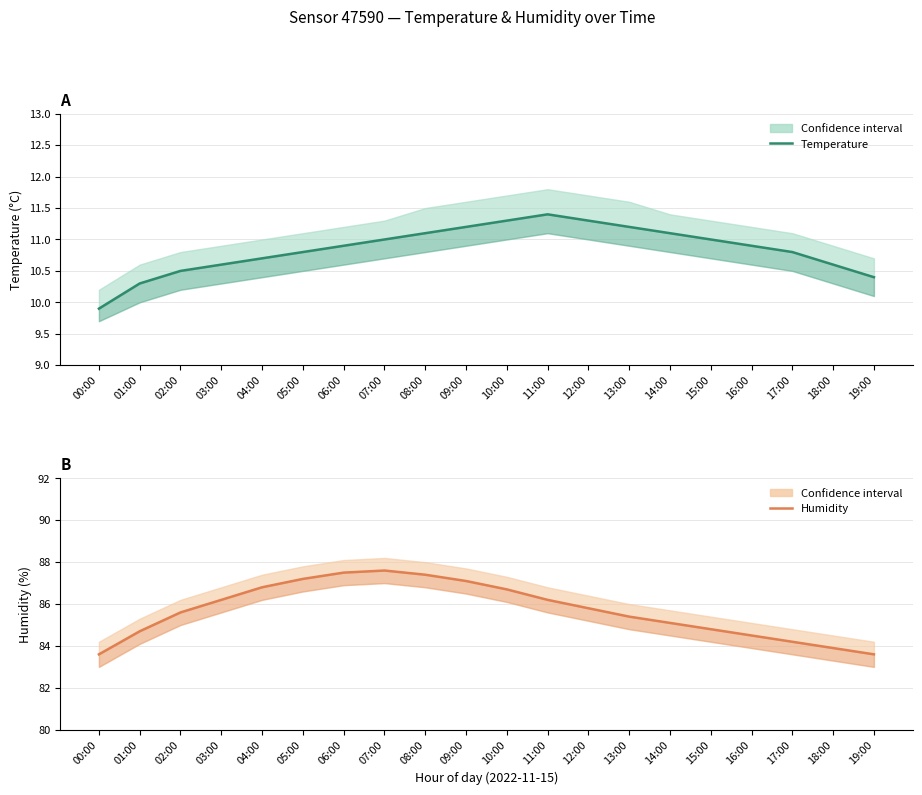

True or false: humidity and temperature intersect in this chart.

False